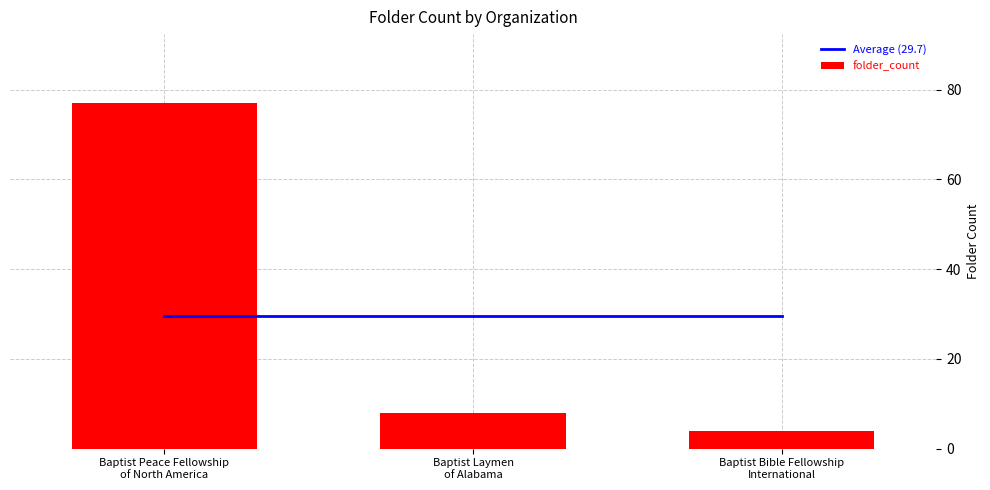

What are all the series names shown in the legend?

Average (29.7), folder_count